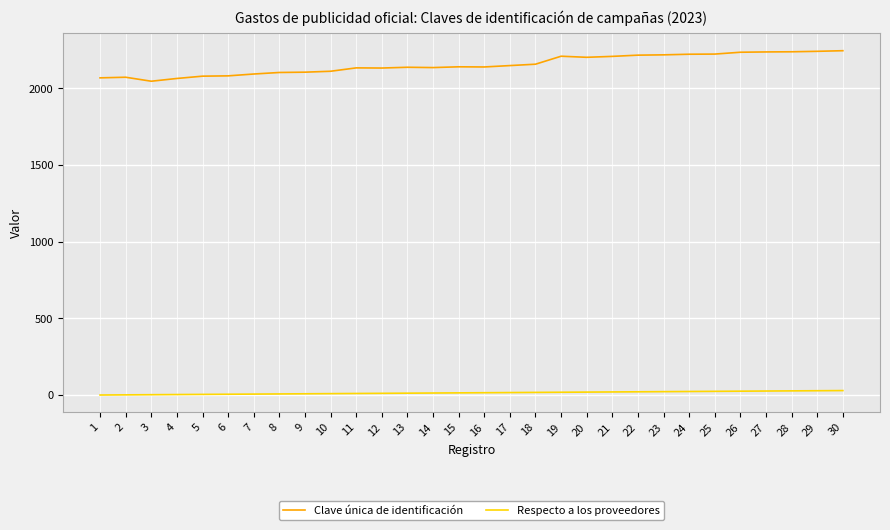

Between 3 and 30, which series saw the biggest shift?

Clave única de identificación